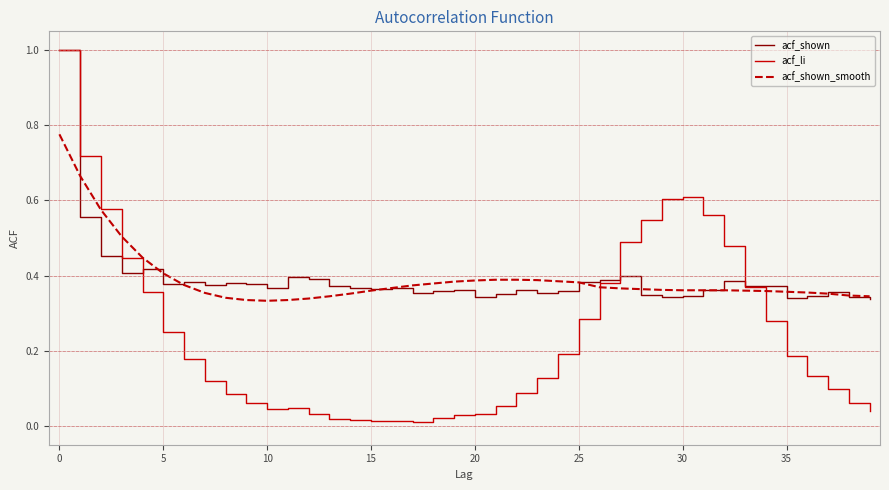

What is the greatest value displayed?

1.0